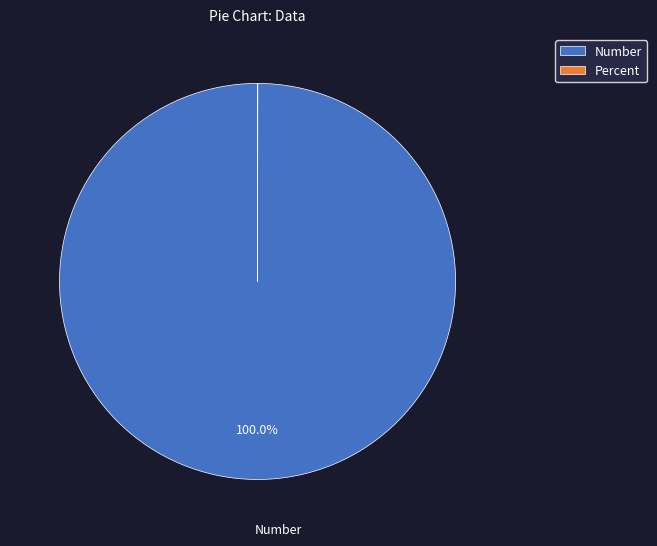

To the nearest percent, what portion does Number represent?

100%